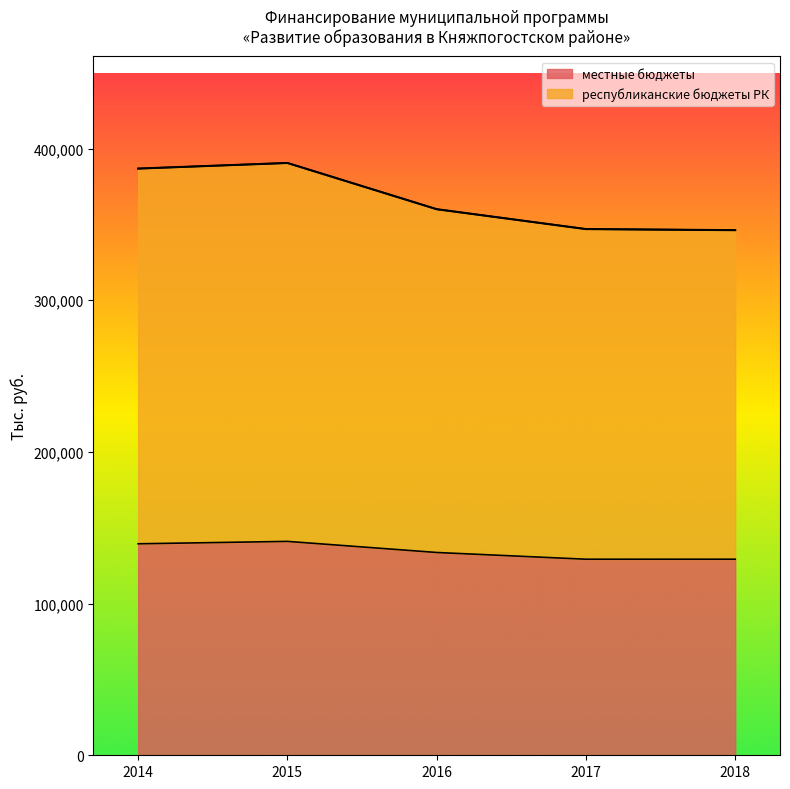

What is the difference between the maximum and minimum values in the местные бюджеты series?

11752.7